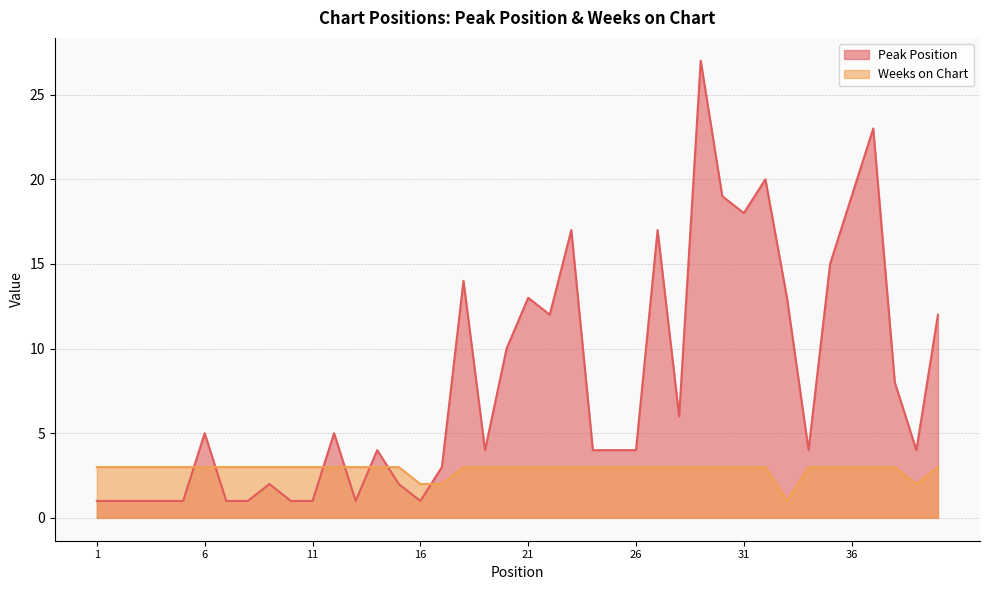

List the labels in order of Peak Position value, smallest first.

1, 2, 3, 4, 5, 7, 8, 10, 11, 13, 16, 9, 15, 17, 14, 19, 24, 25, 26, 34, 39, 6, 12, 28, 38, 20, 22, 40, 21, 33, 18, 35, 23, 27, 31, 30, 36, 32, 37, 29